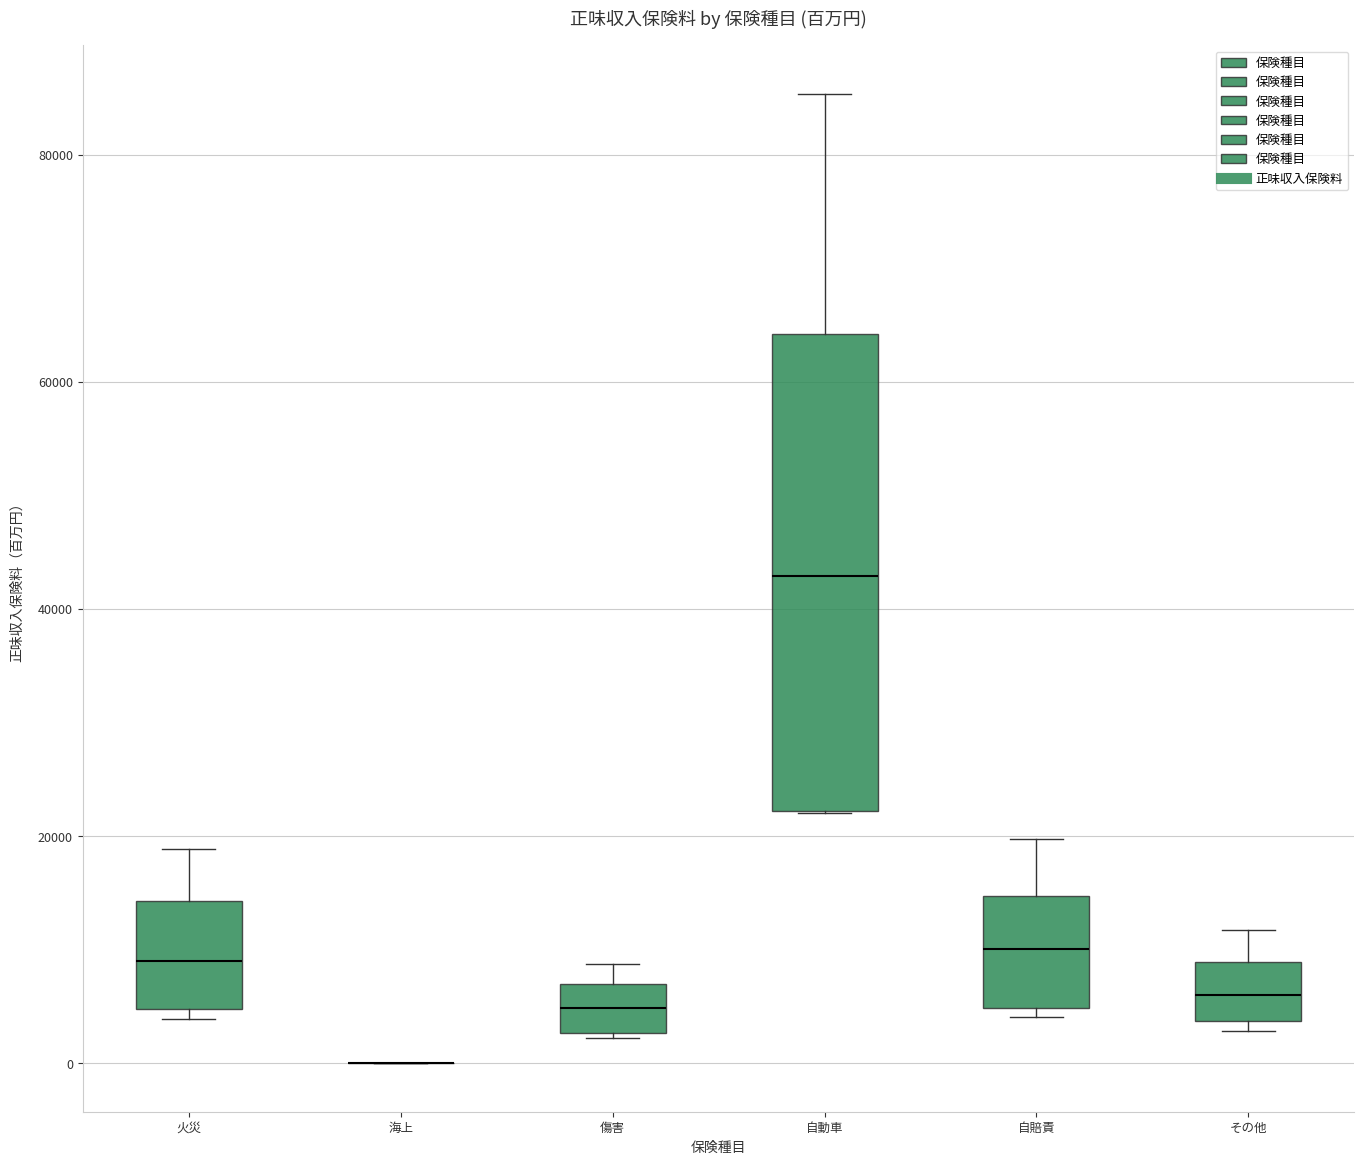

Reading left to right, read every box against the y-axis: the position of its median line, the range the box covers, and the ends of its whiskers. The values are not printed on the chart, so give them approximately, as read against the axis.

火災: median 10000, box 4000 to 14000, whiskers 4000 (just below the box's lower edge) to 18000
海上: box collapsed to a line at 0, whiskers 0 to 0
傷害: median 4000, box 2000 to 6000, whiskers 2000 to 8000
自動車: median 42000, box 22000 to 64000, whiskers 22000 to 86000
自賠責: median 10000, box 4000 to 14000, whiskers 4000 (just below the box's lower edge) to 20000
その他: median 6000, box 4000 to 8000, whiskers 2000 to 12000